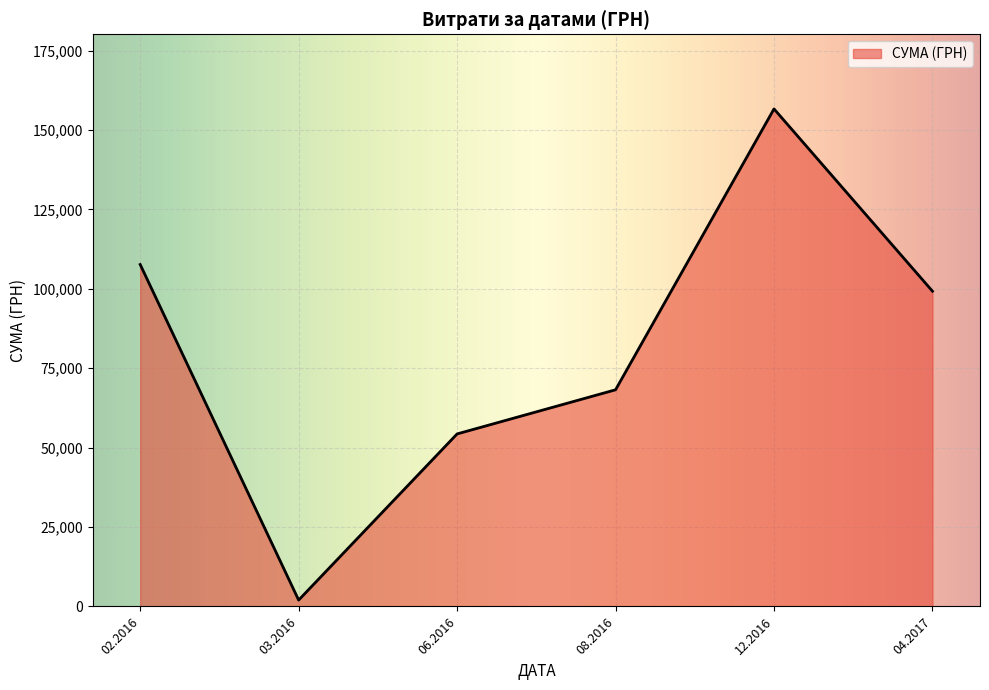

Is it true that the value at 06.2016 is 54324.4?

True